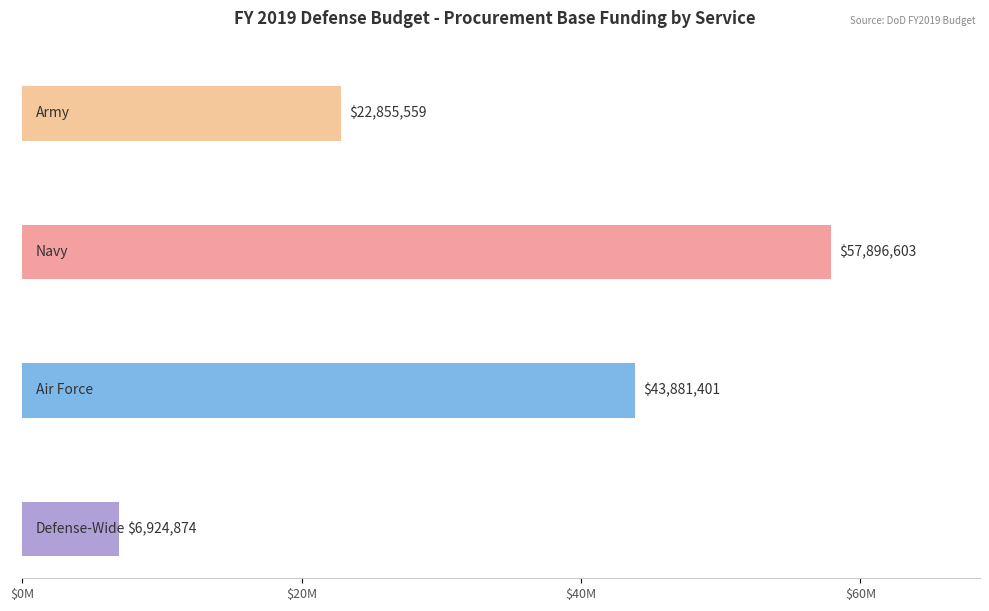

What is the label of the 3rd bar from the left?

Air Force